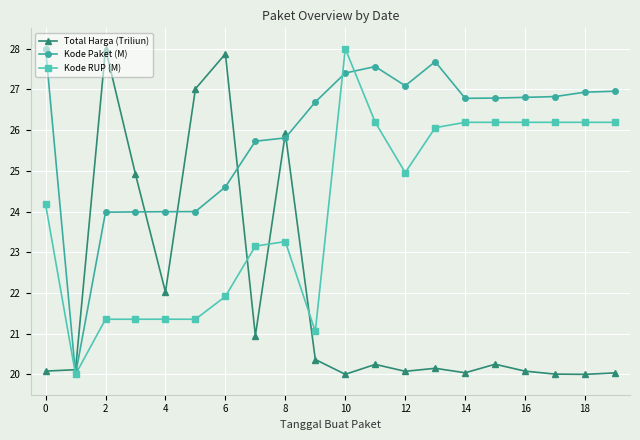

Which series has the largest total across all categories?

Kode Paket (M)